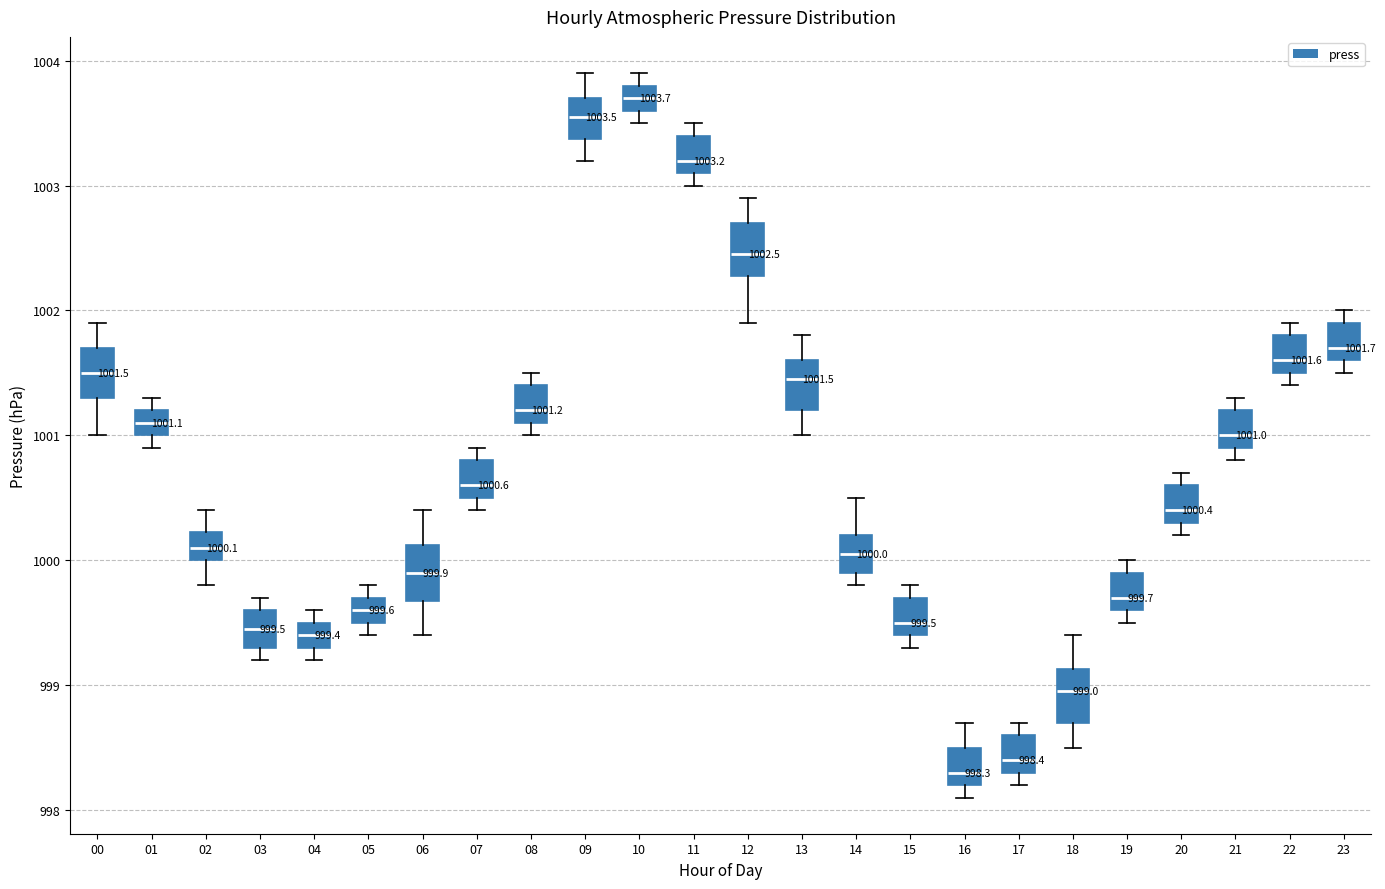

Which box has the lowest median line?

16